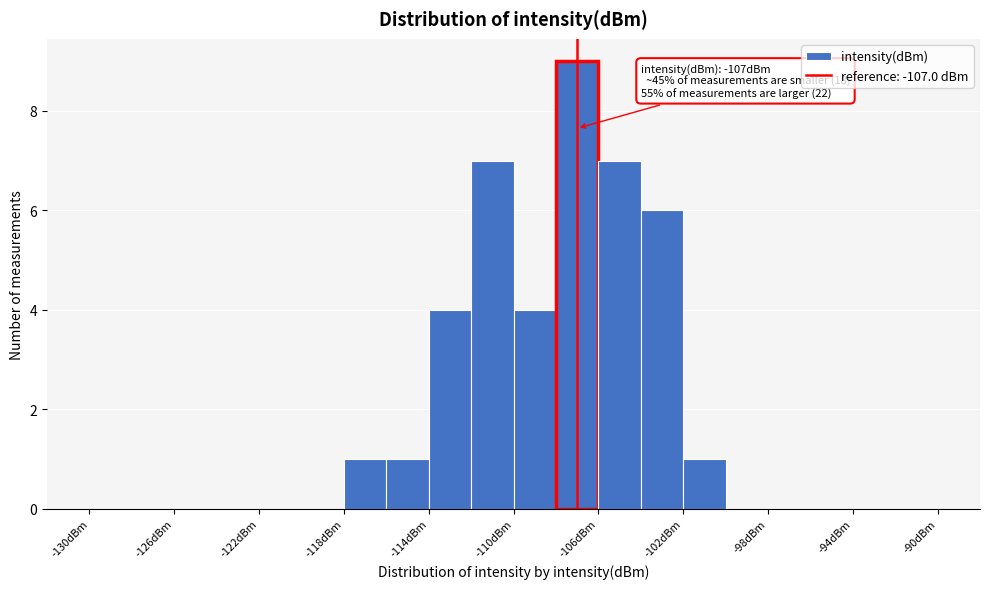

Which range on the x-axis has the tallest bar?

-108 to -106